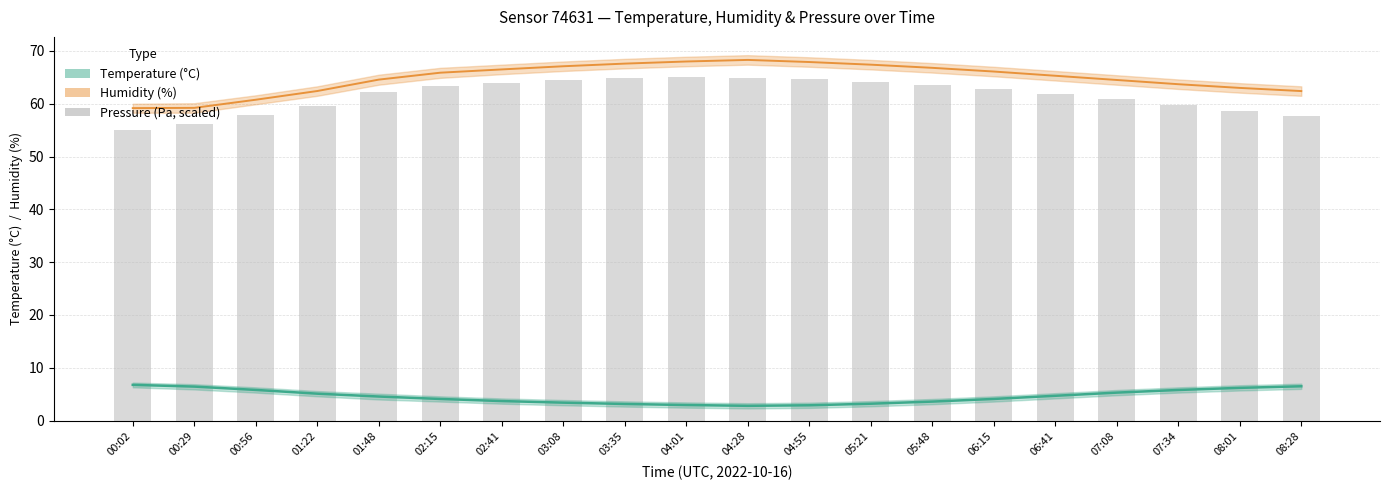

Which has a higher value, 04:28 or 01:48?

04:28